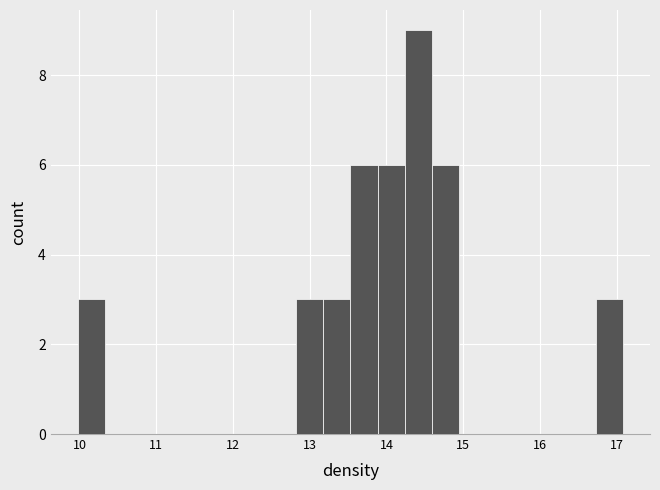

Around what value on the x-axis is the tallest bar? Give the approximate position of its centre, as read against the axis.

14.4